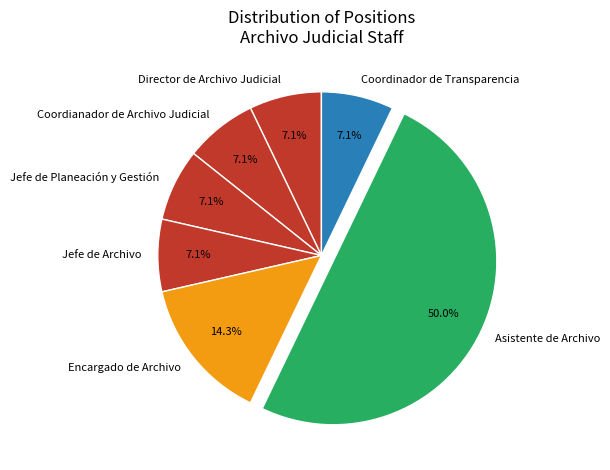

What percentage is NOT represented by Jefe de Archivo?

92.9%